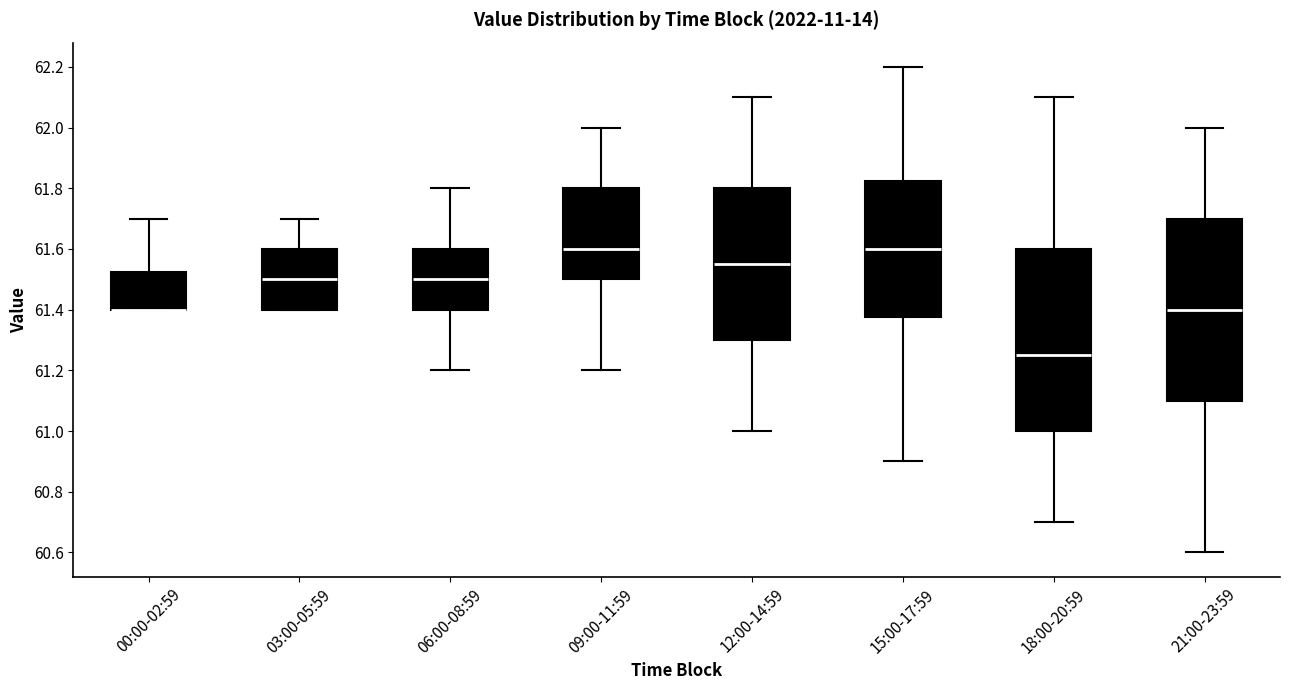

Reading left to right, read every box against the y-axis: the position of its median line, the range the box covers, and the ends of its whiskers. The values are not printed on the chart, so give them approximately, as read against the axis.

00:00-02:59: median 61.40 (drawn on the box's lower edge), box 61.40 to 61.52, whiskers 61.40 to 61.70
03:00-05:59: median 61.50, box 61.40 to 61.60, whiskers 61.40 to 61.70
06:00-08:59: median 61.50, box 61.40 to 61.60, whiskers 61.20 to 61.80
09:00-11:59: median 61.60, box 61.50 to 61.80, whiskers 61.20 to 62.00
12:00-14:59: median 61.56, box 61.30 to 61.80, whiskers 61.00 to 62.10
15:00-17:59: median 61.60, box 61.38 to 61.82, whiskers 60.90 to 62.20
18:00-20:59: median 61.26, box 61.00 to 61.60, whiskers 60.70 to 62.10
21:00-23:59: median 61.40, box 61.10 to 61.70, whiskers 60.60 to 62.00